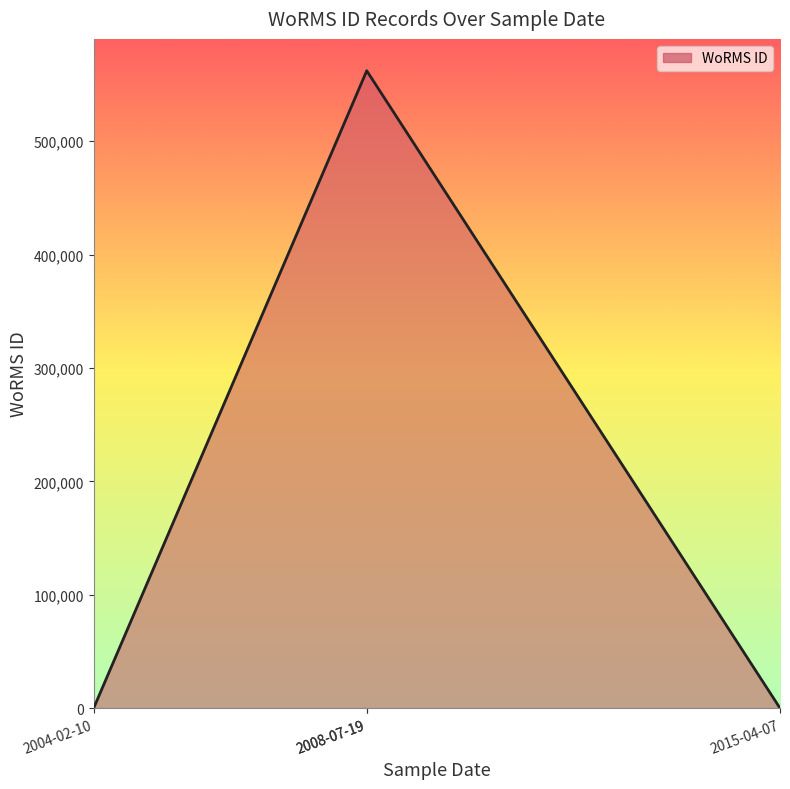

Where does the data first go above 562048?

2008-07-19